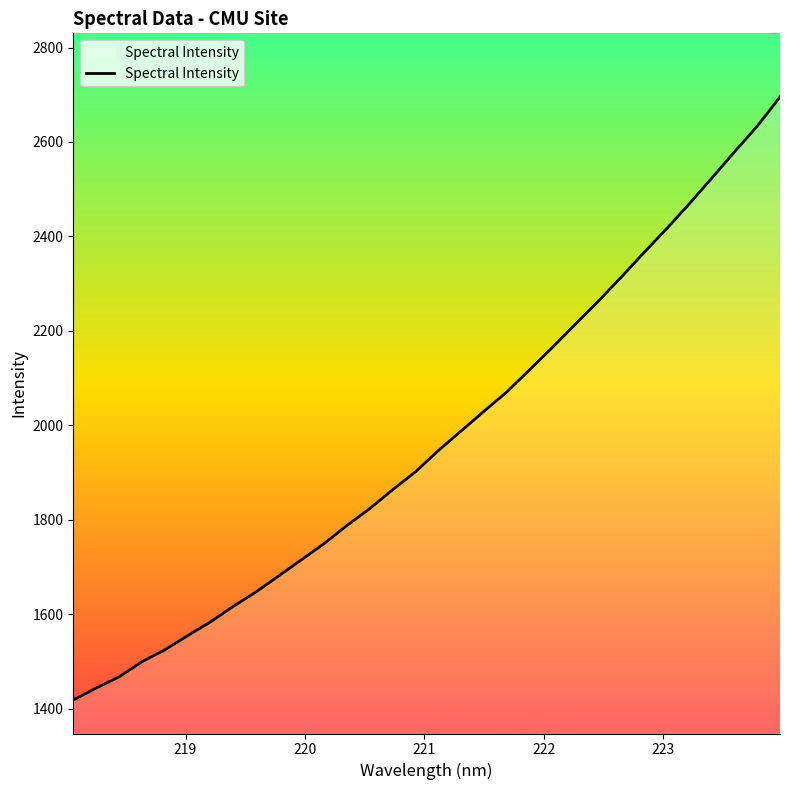

True or false: there are more than 1 points higher than both neighbors.

False